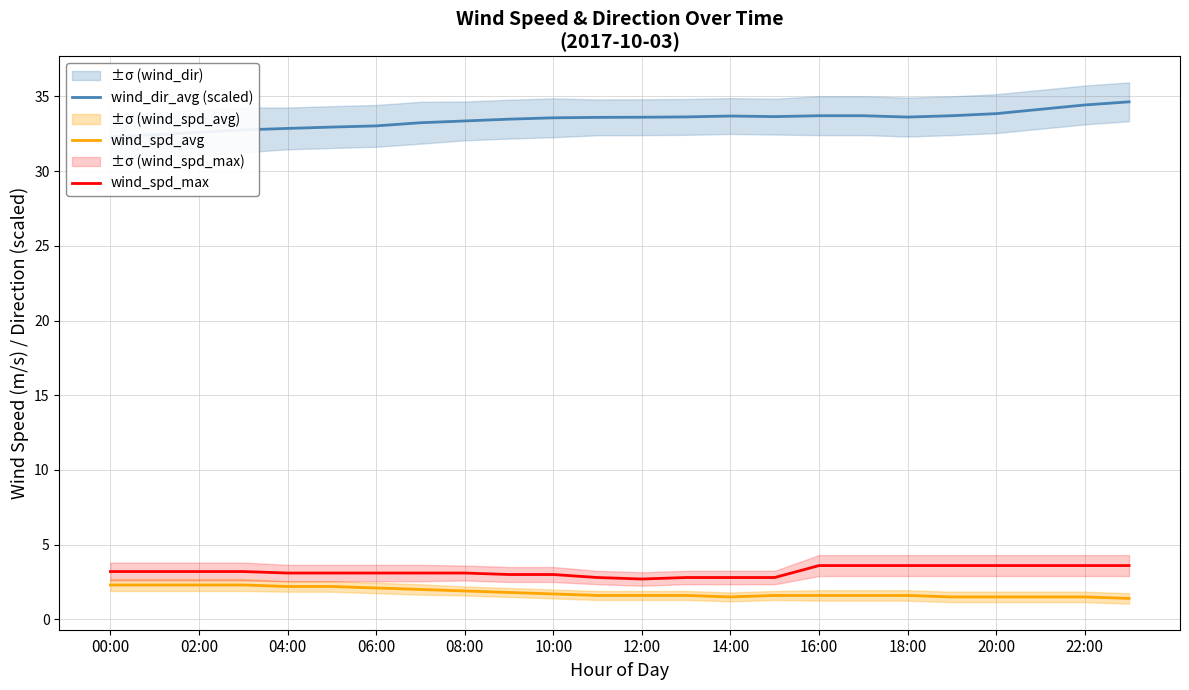

What are all the series names shown in the legend?

wind_dir_avg (scaled), wind_spd_avg, wind_spd_max